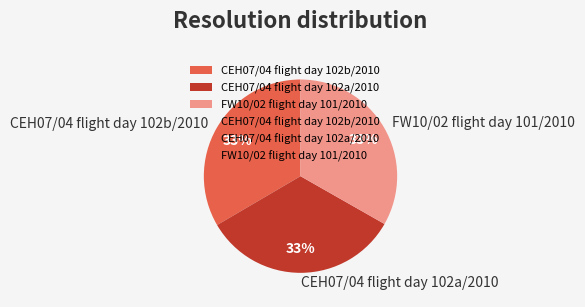

Combined, do CEH07/04 flight day 102b/2010 and CEH07/04 flight day 102a/2010 account for over 50%?

Yes